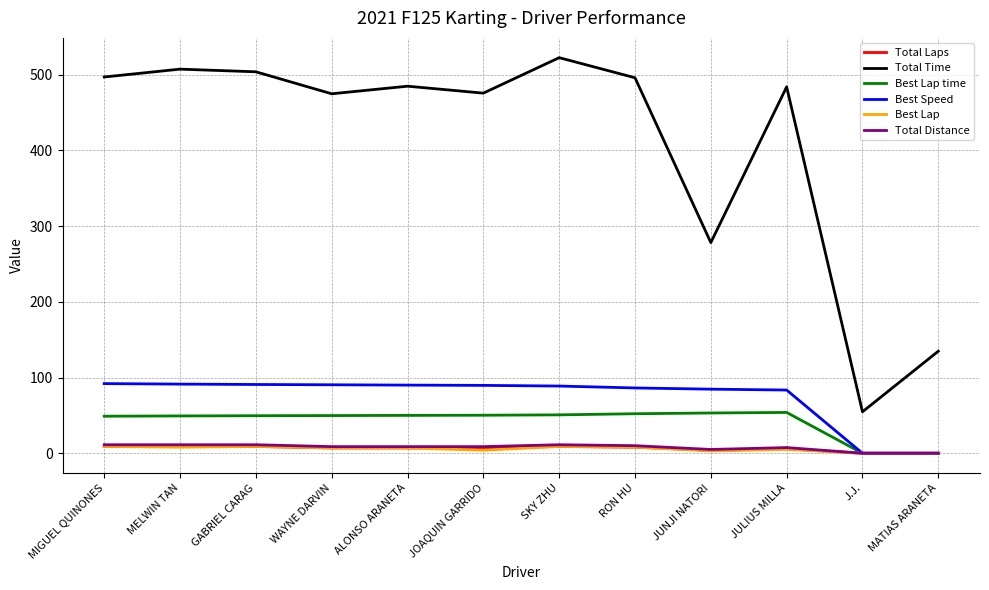

Which series has the largest total across all categories?

Total Time